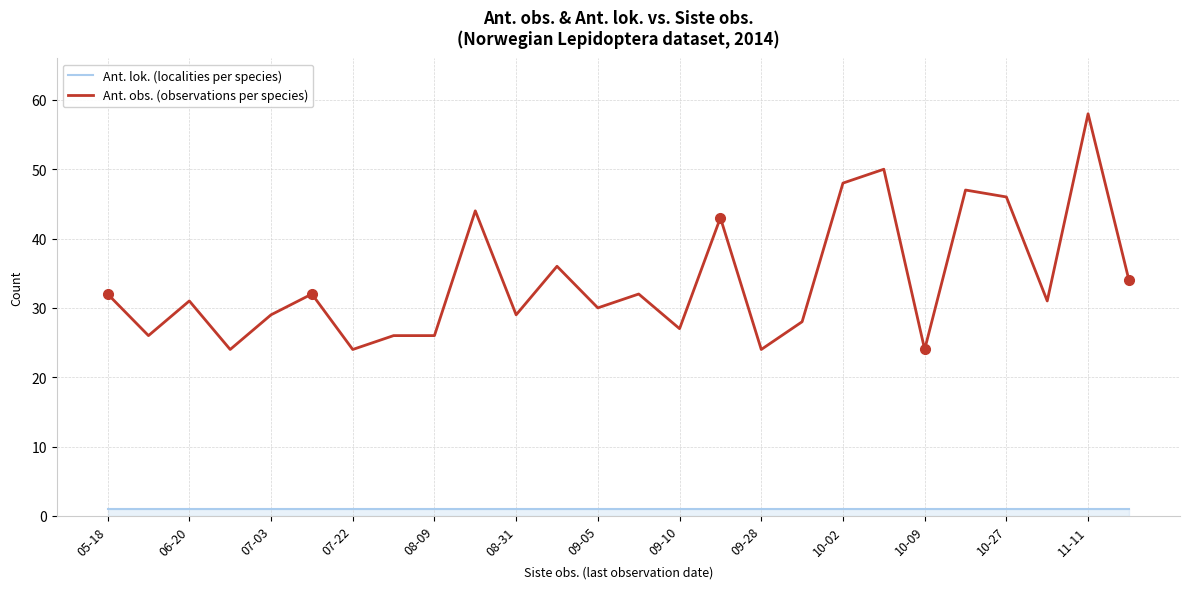

Rank the series by their average value, from highest to lowest.

Ant. obs. (observations per species), Ant. lok. (localities per species)